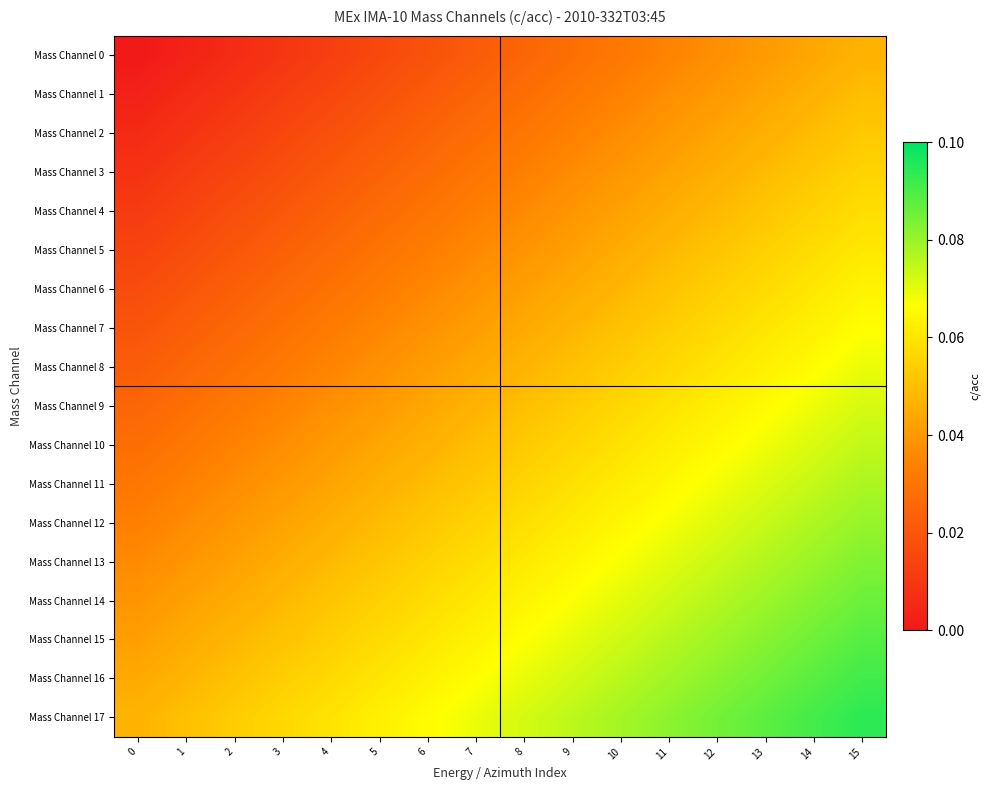

Count the number of data series in this chart.

18